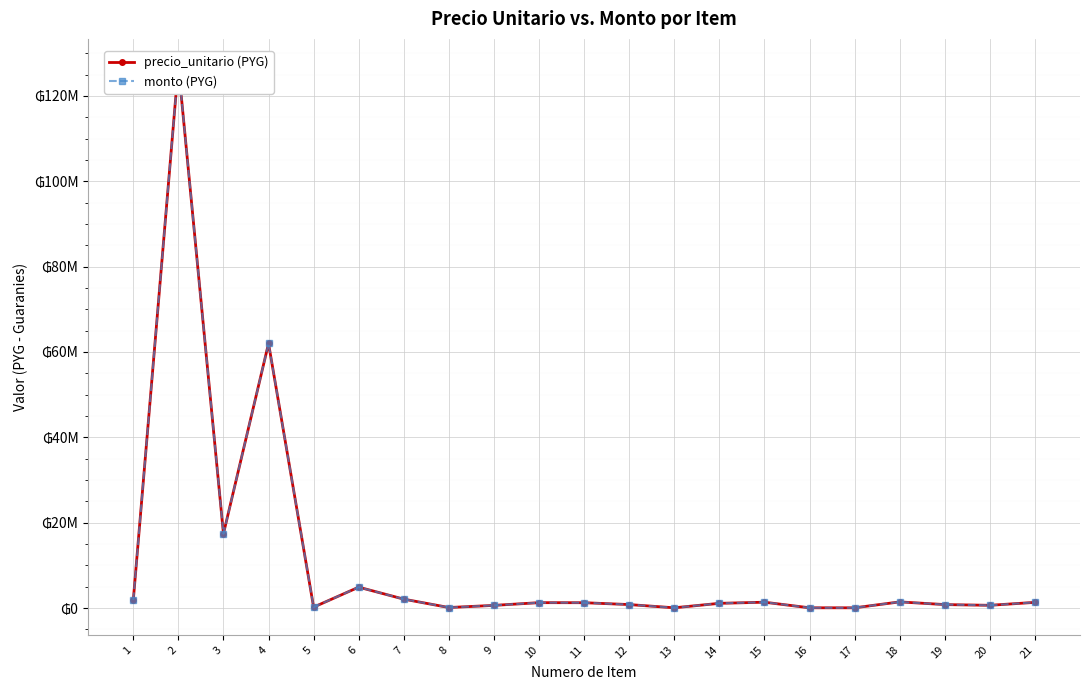

Is it true that precio_unitario (PYG) equals 2542373 at 6?

False